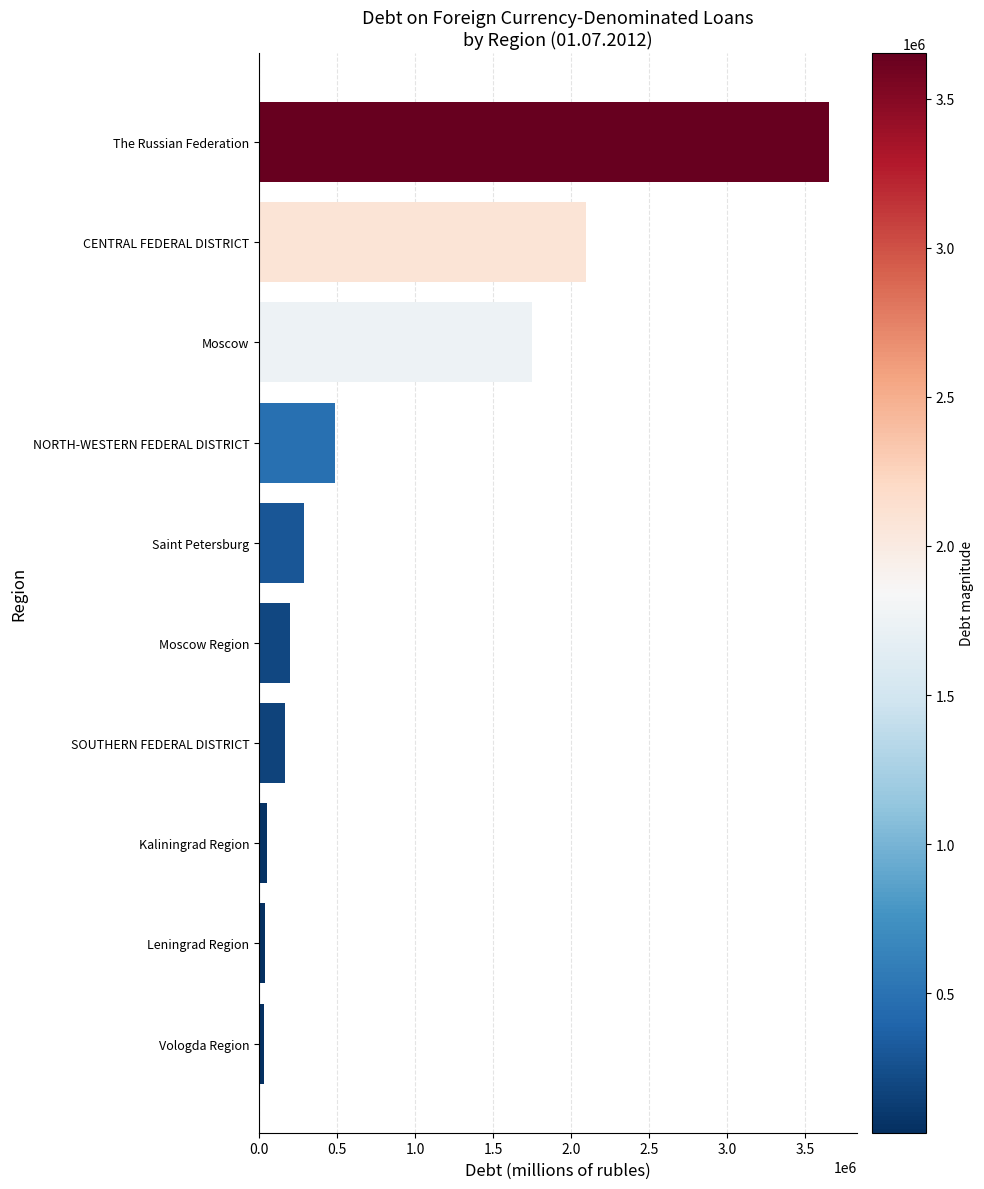

At which category does the chart reach its peak across all series?

The Russian Federation